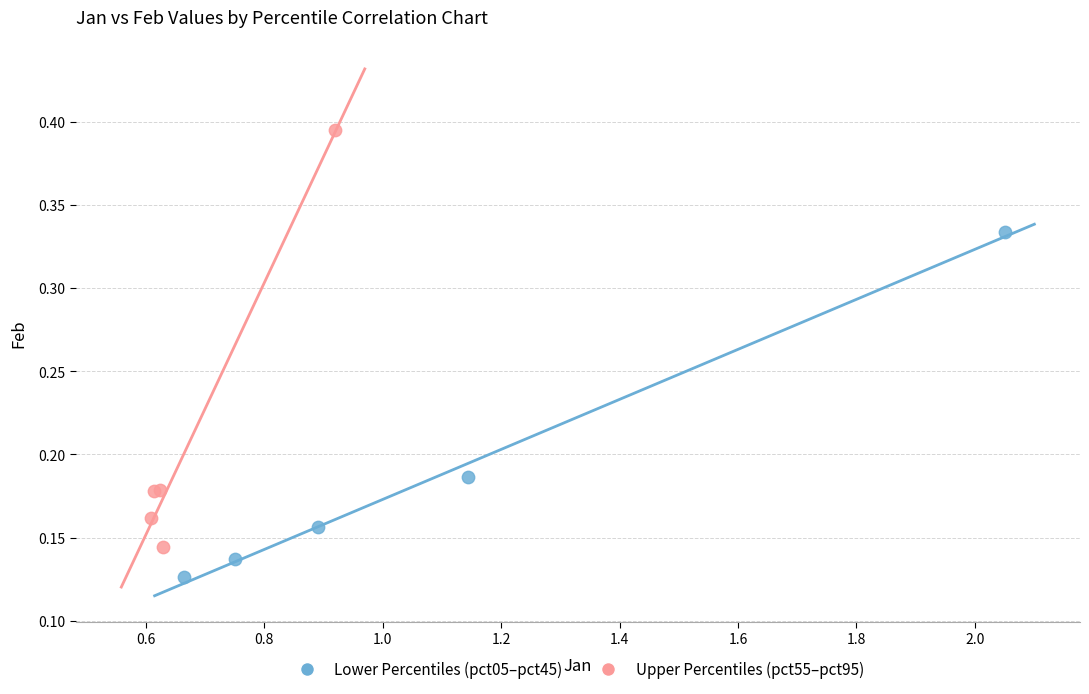

Which series contains the highest Y value?

Upper Percentiles (pct55–pct95)